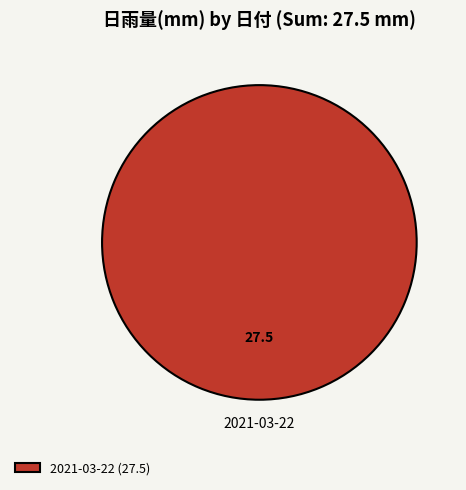

Rank the categories by value from highest to lowest.

2021-03-22 (27.5)